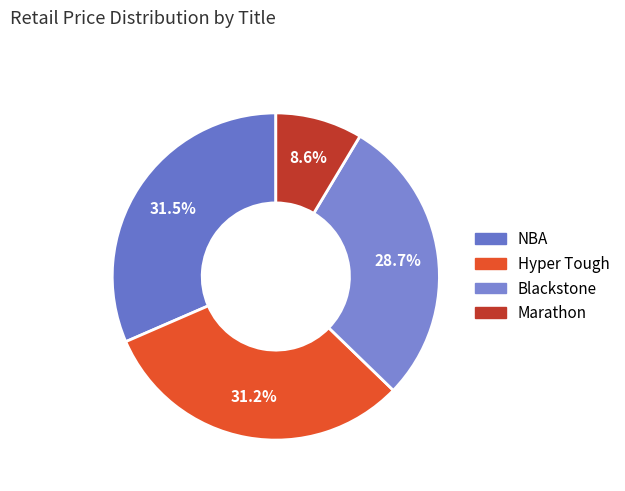

To the nearest percent, what is the combined percentage of Hyper Tough and Blackstone?

60%